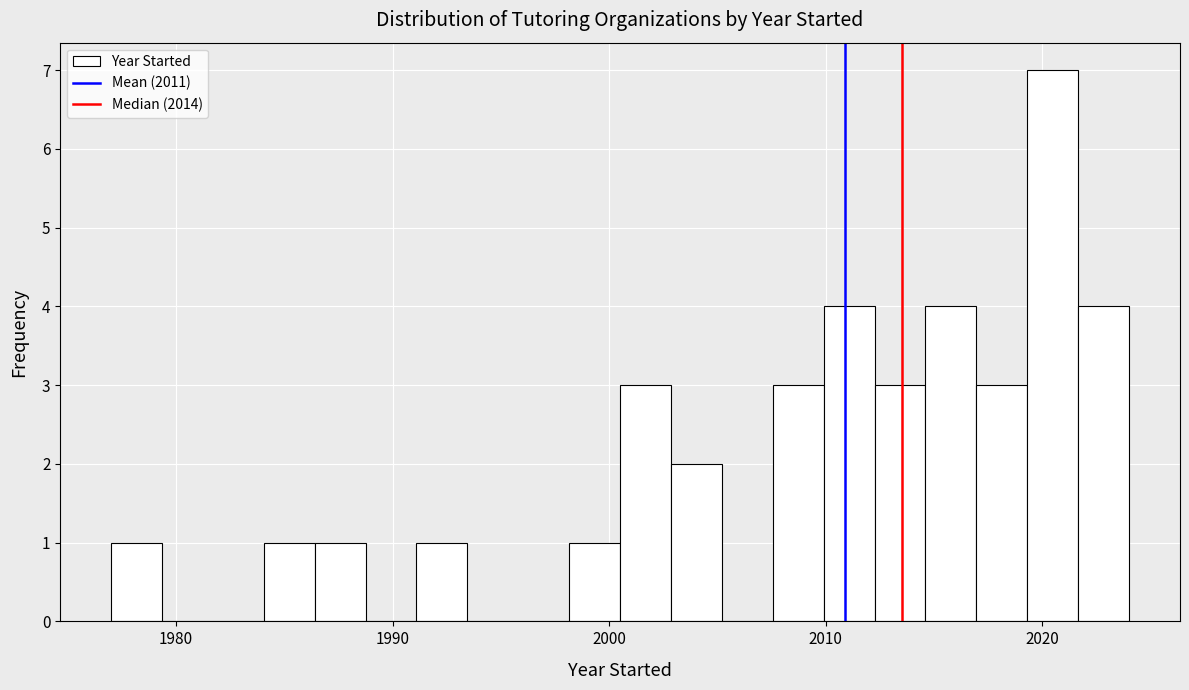

Around what value on the x-axis is the tallest bar? Give the approximate position of its centre, as read against the axis.

2020